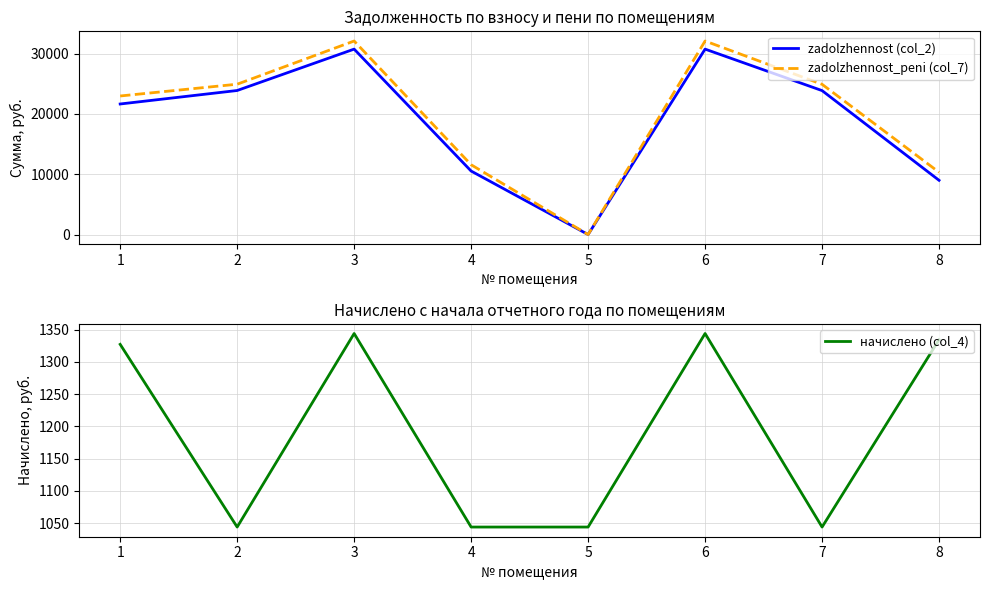

True or false: zadolzhennost_peni (col_7) and начислено (col_4) cross at least once.

True